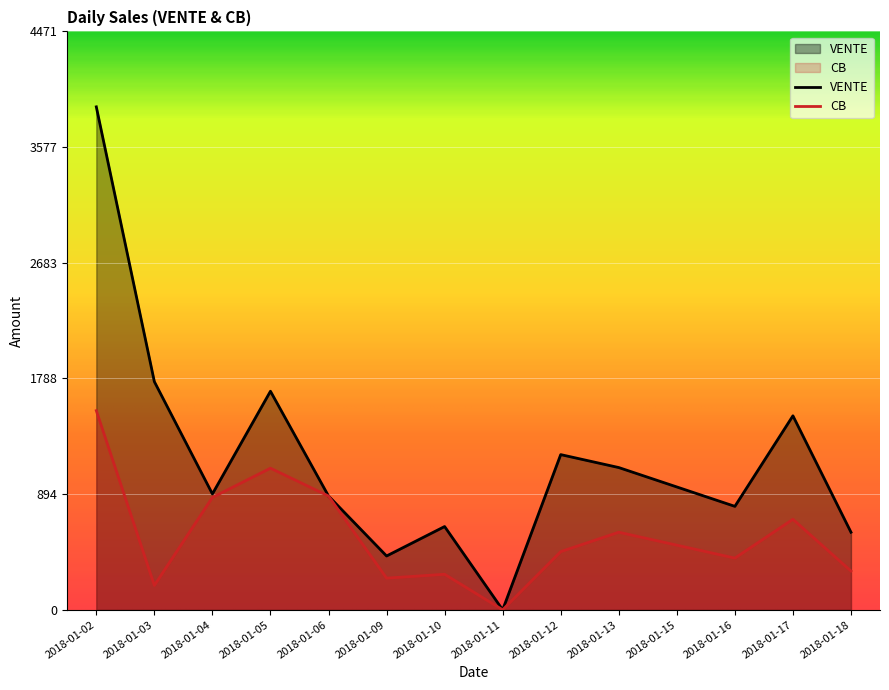

True or false: CB and VENTE cross at least once.

False